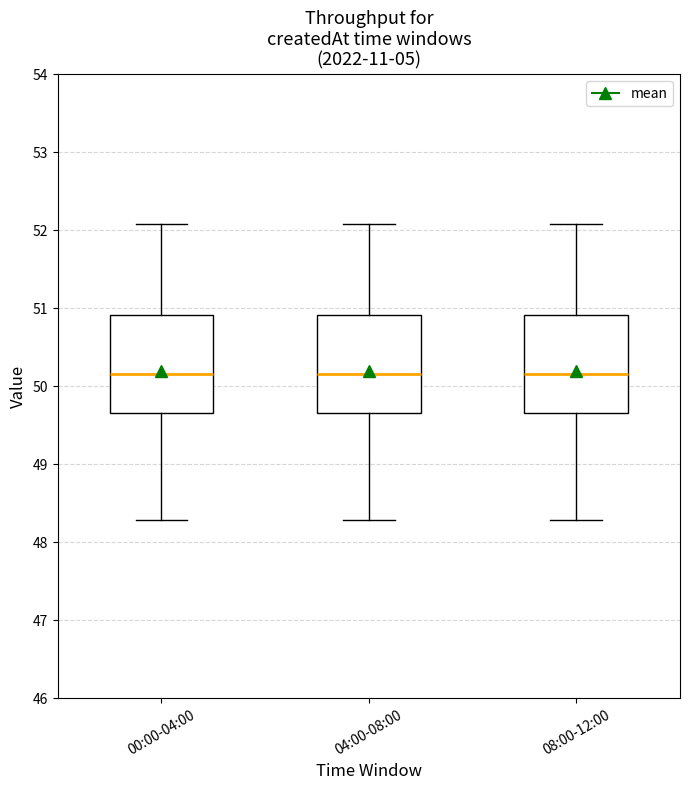

Reading left to right, read every box against the y-axis: the position of its median line, the range the box covers, and the ends of its whiskers. The values are not printed on the chart, so give them approximately, as read against the axis.

00:00-04:00: median 50.2, box 49.7 to 50.9, whiskers 48.3 to 52.1
04:00-08:00: median 50.2, box 49.7 to 50.9, whiskers 48.3 to 52.1
08:00-12:00: median 50.2, box 49.7 to 50.9, whiskers 48.3 to 52.1